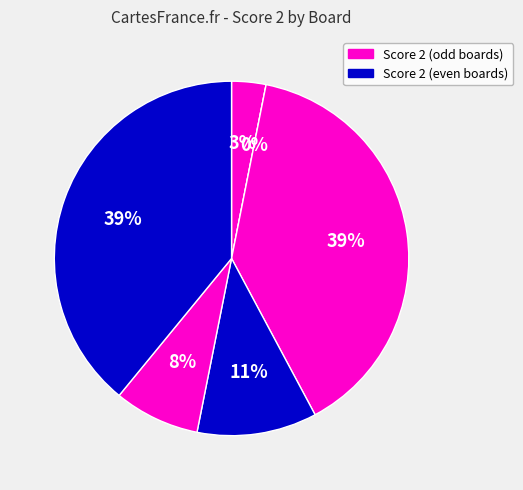

True or false: Board 2 accounts for 1% of the total.

False